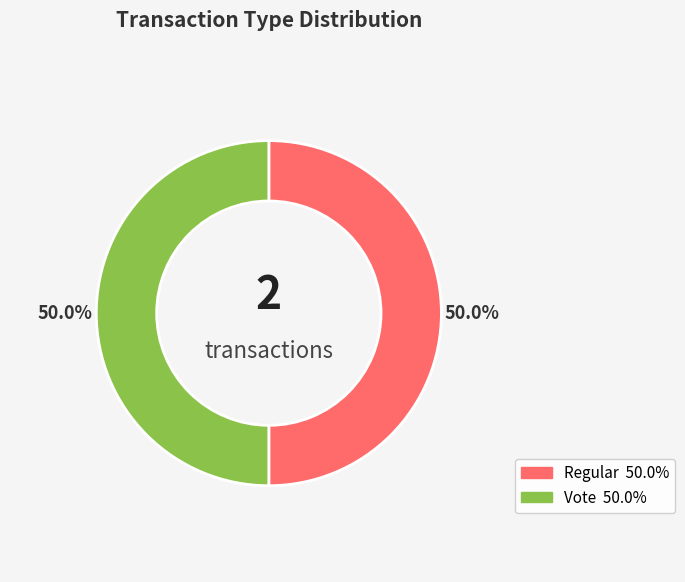

To the nearest percent, what is the average slice percentage?

50%